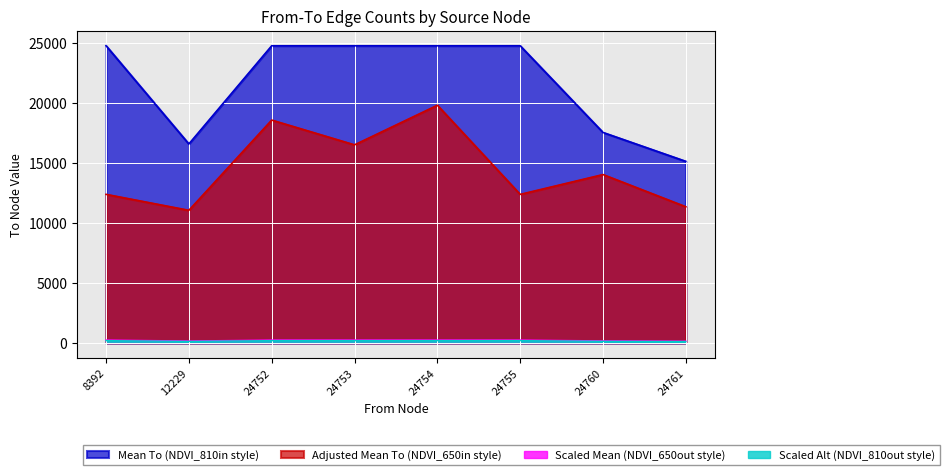

True or false: to has more than 0 points higher than both neighbors.

True